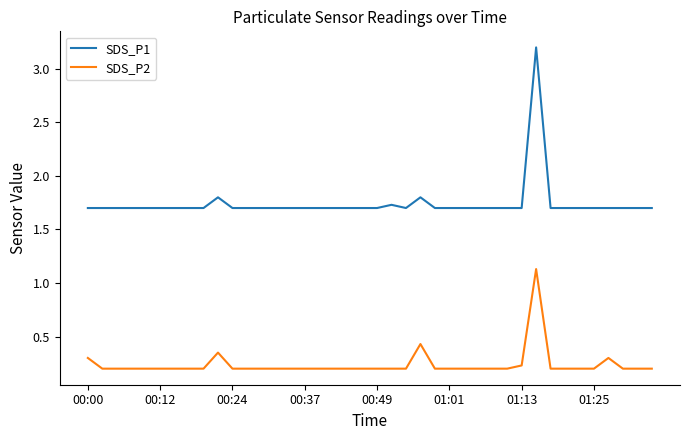

True or false: SDS_P2 and SDS_P1 intersect in this chart.

False